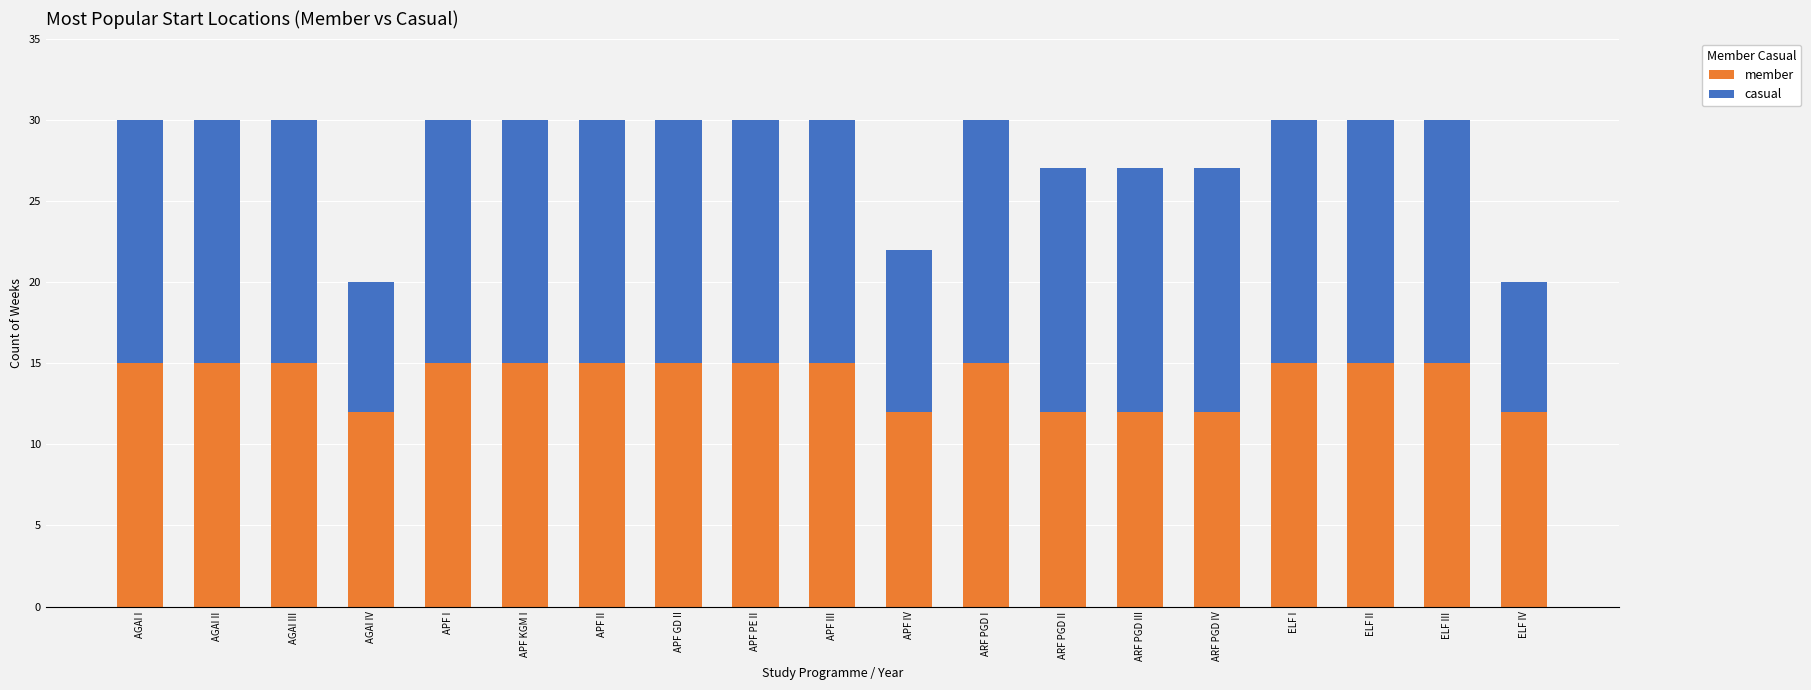

Does the chart contain stacked bars?

Yes